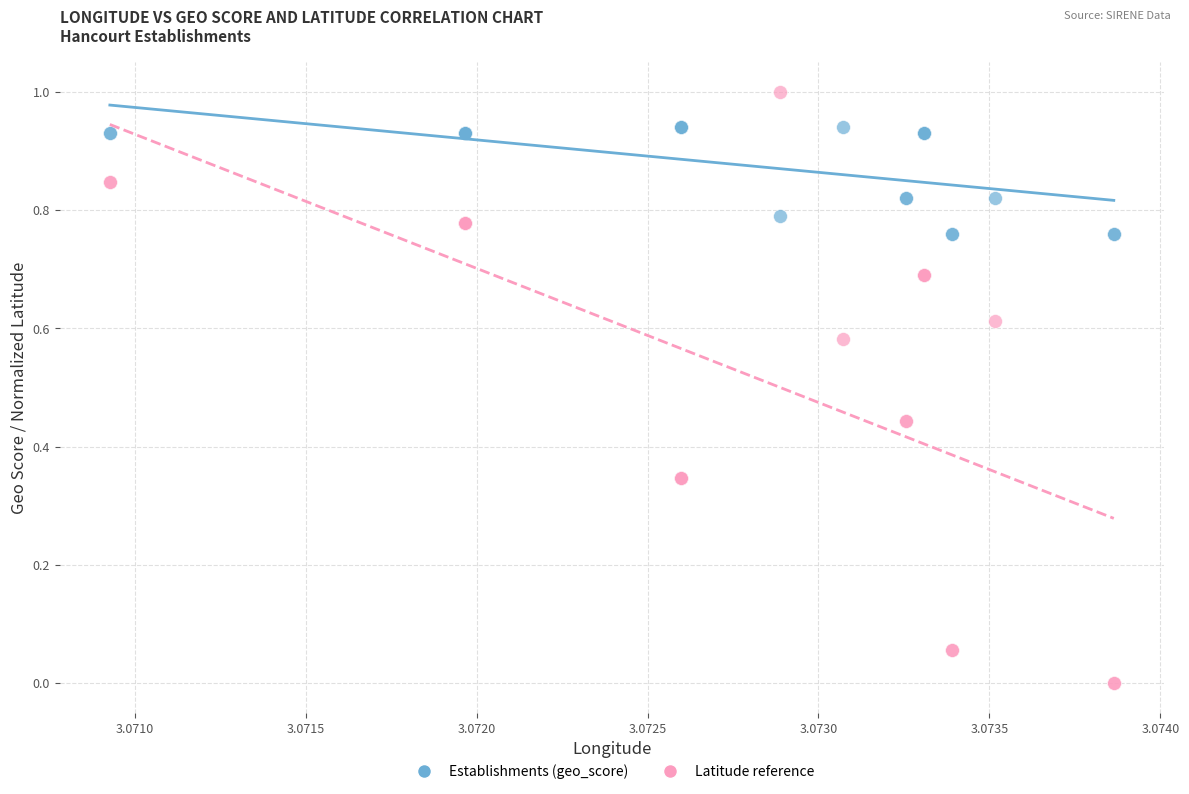

Which series contains the lowest Y value?

Latitude reference